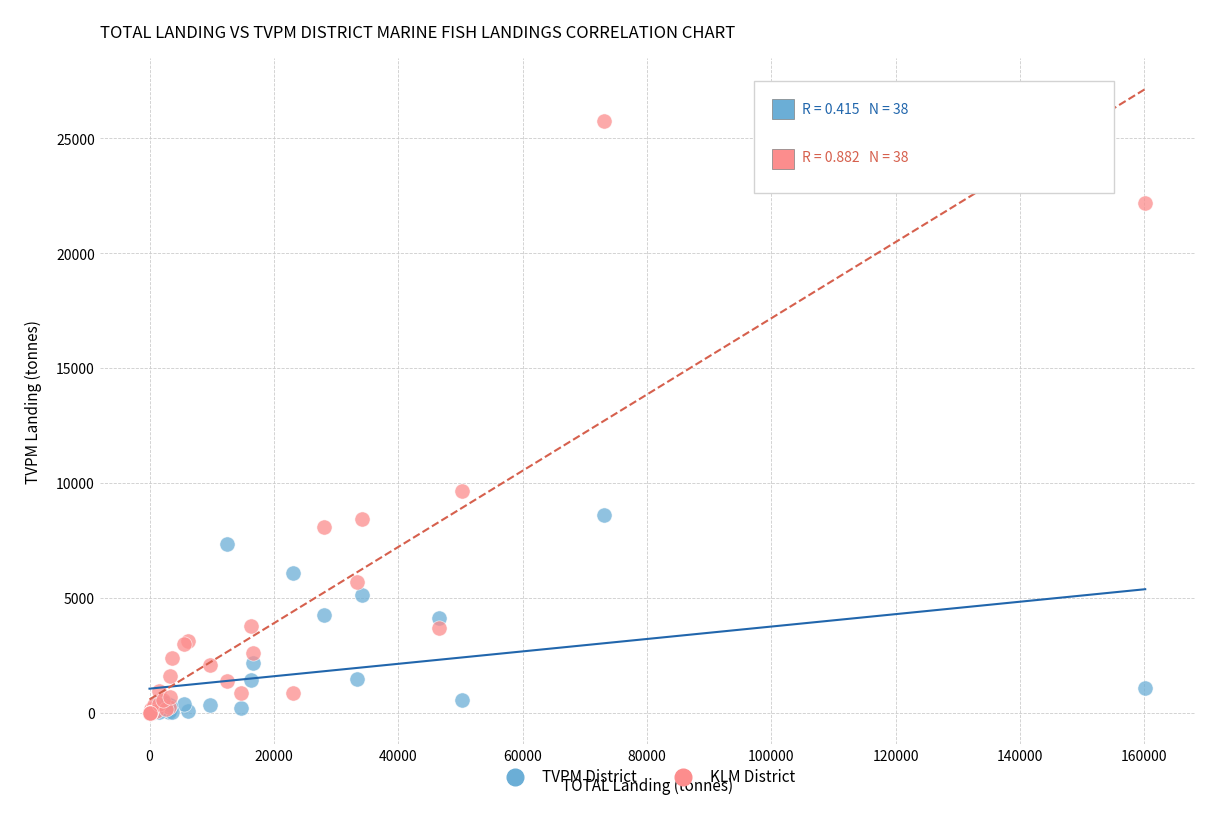

In the KLM District series, what Y value is closest to 12868?

9661